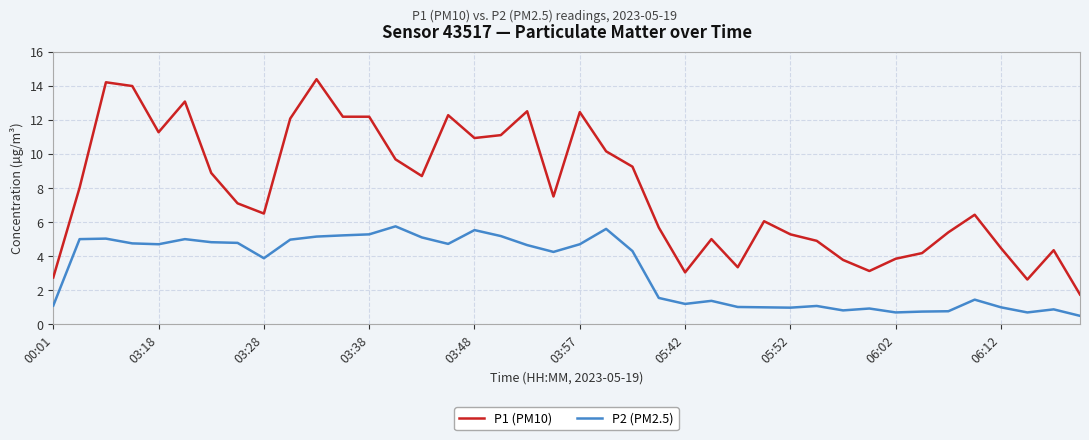

True or false: P2 (PM2.5) and P1 (PM10) cross at least once.

False